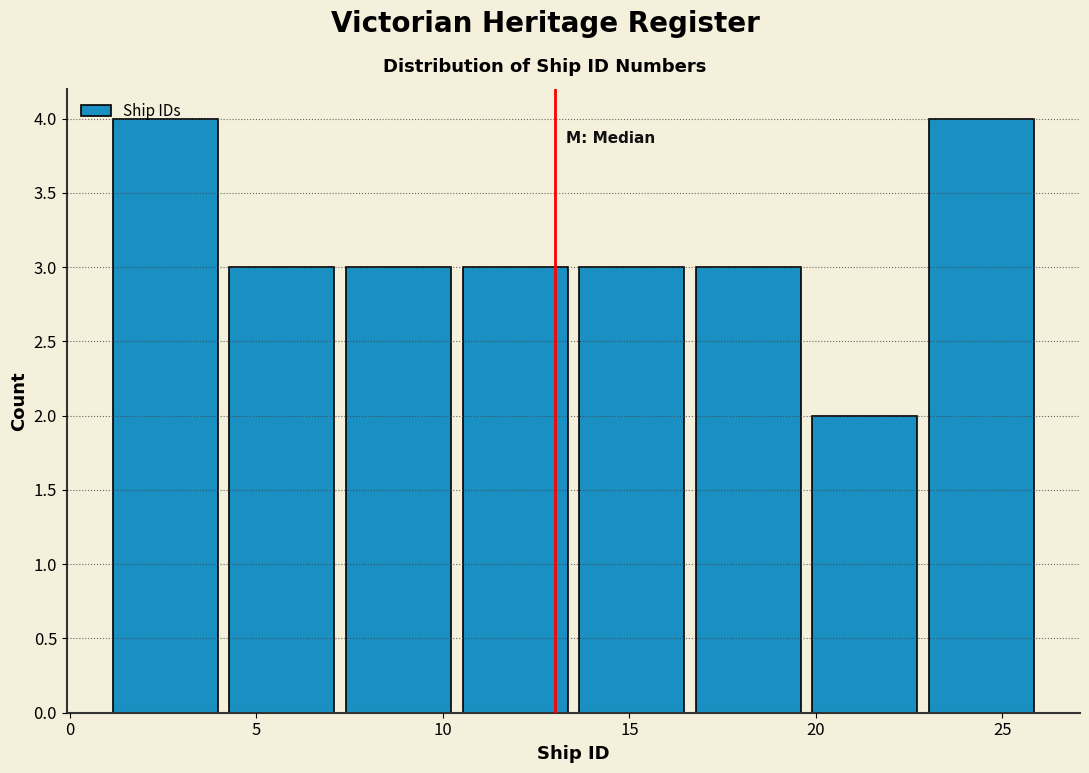

Reading left to right, list every bar in this chart as the range it spans on the x-axis followed by its height. Neither the bar edges nor the heights are printed on the chart, so give them approximately, as read against the axes.

1.0 to 4.0: 4
4.0 to 7.5: 3
7.5 to 10.5: 3
10.5 to 13.5: 3
13.5 to 16.5: 3
16.5 to 20.0: 3
20.0 to 23.0: 2
23.0 to 26.0: 4